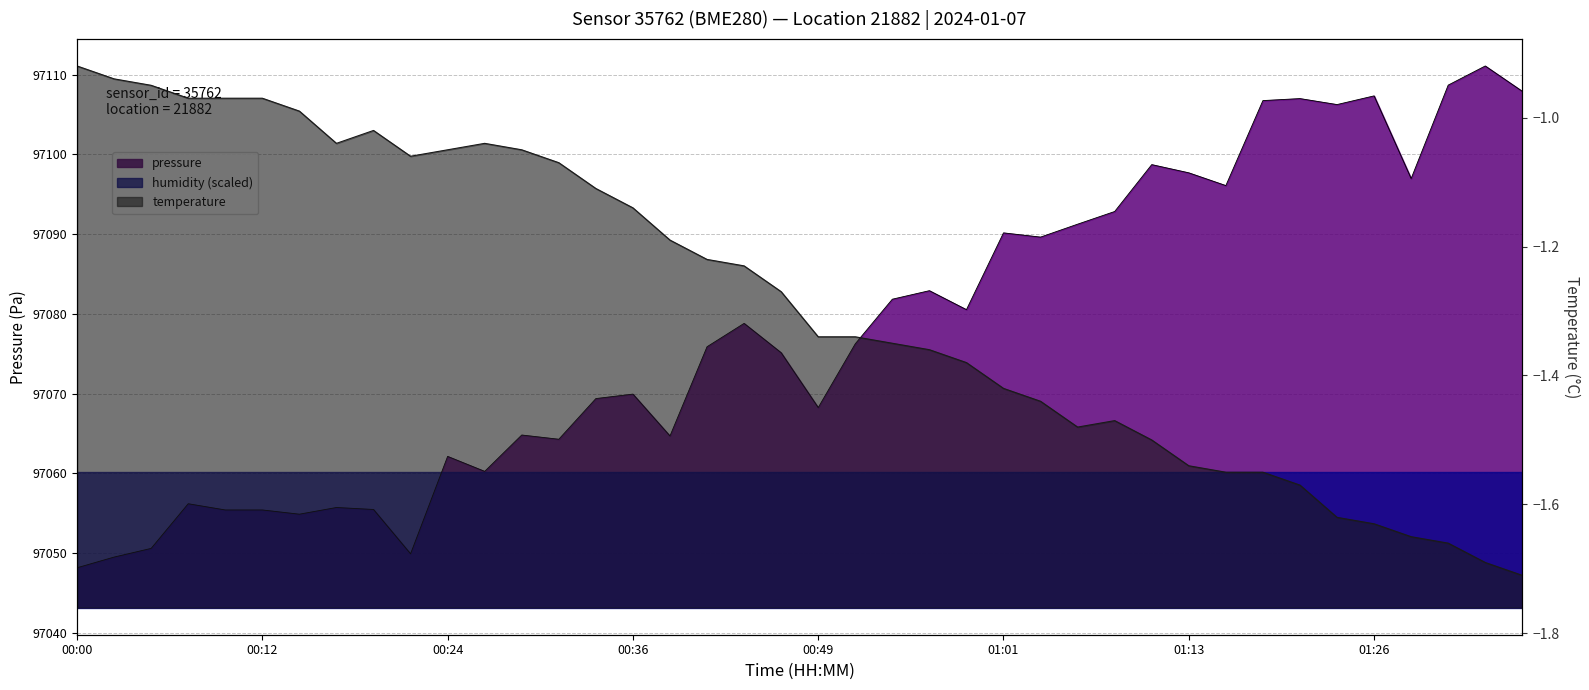

At which category does temperature reach its first local valley?

00:17